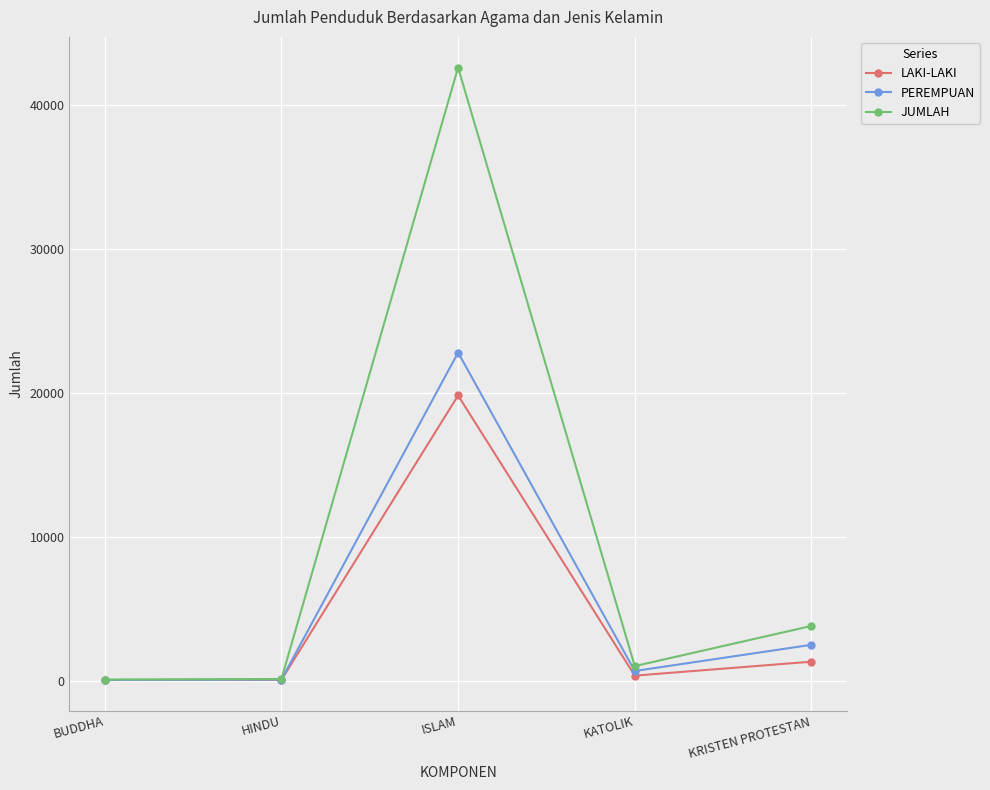

Where is the first local maximum for PEREMPUAN?

ISLAM